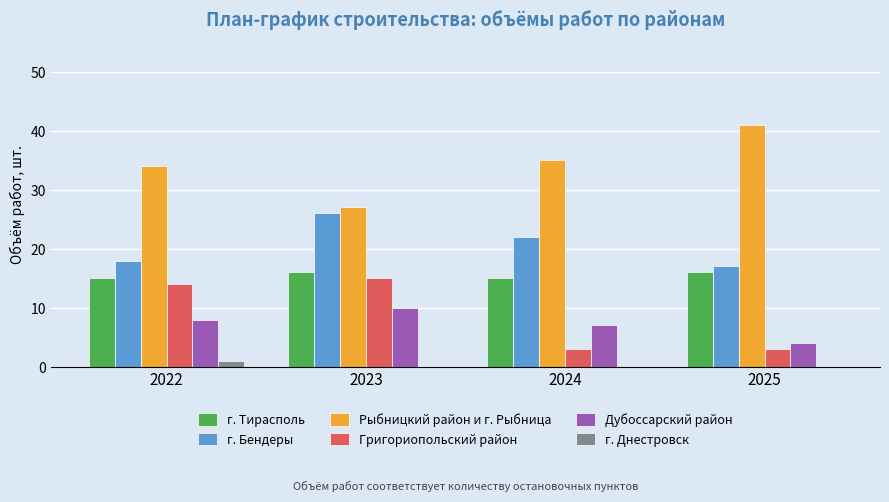

Which series has the largest total across all categories?

Рыбницкий район и г. Рыбница